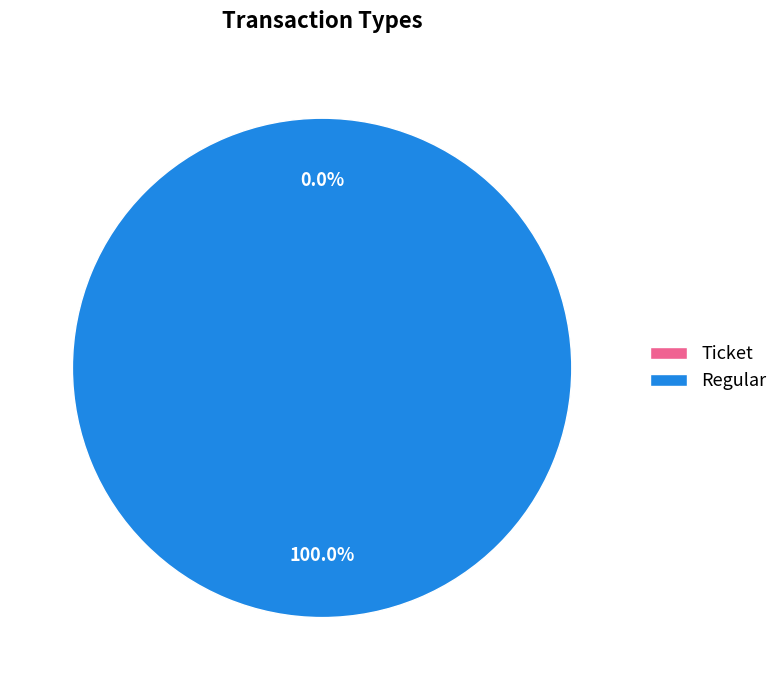

Is there a majority slice in this chart?

Yes